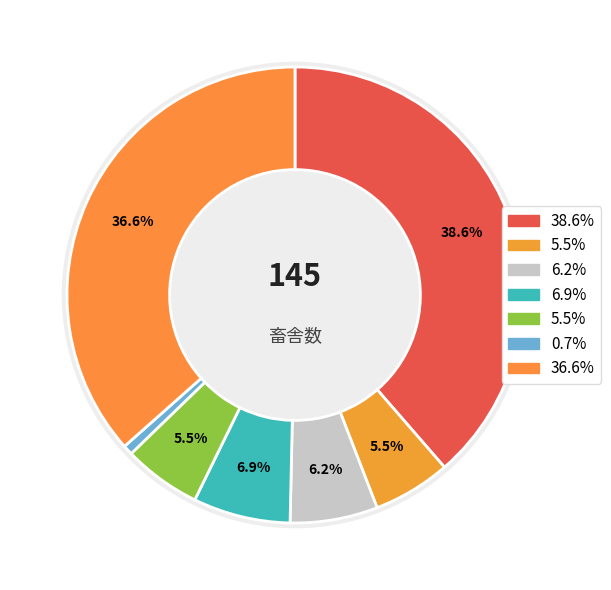

How many segments does this pie chart have?

7